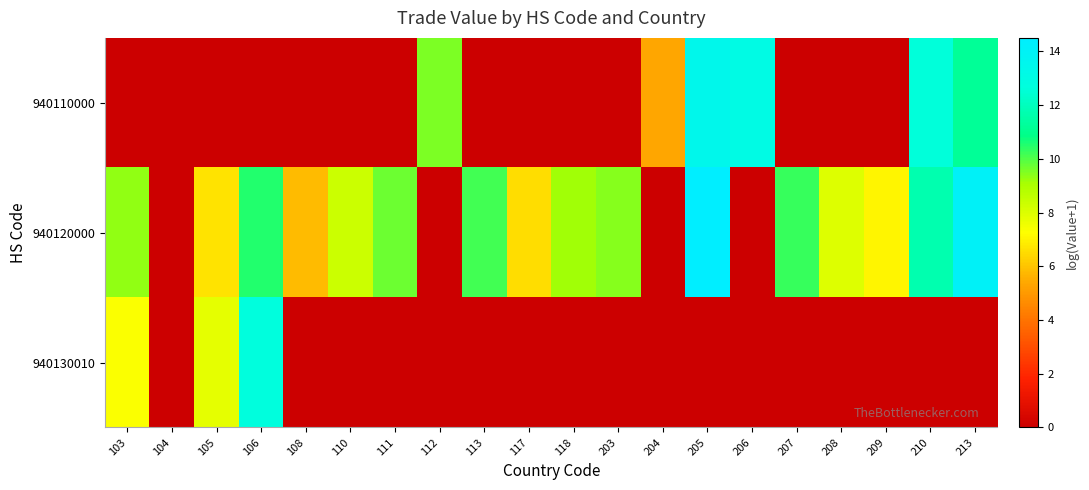

List the labels in order of 940120000 value, largest first.

205, 213, 210, 106, 207, 113, 111, 203, 103, 118, 110, 208, 209, 105, 117, 108, 104, 112, 204, 206